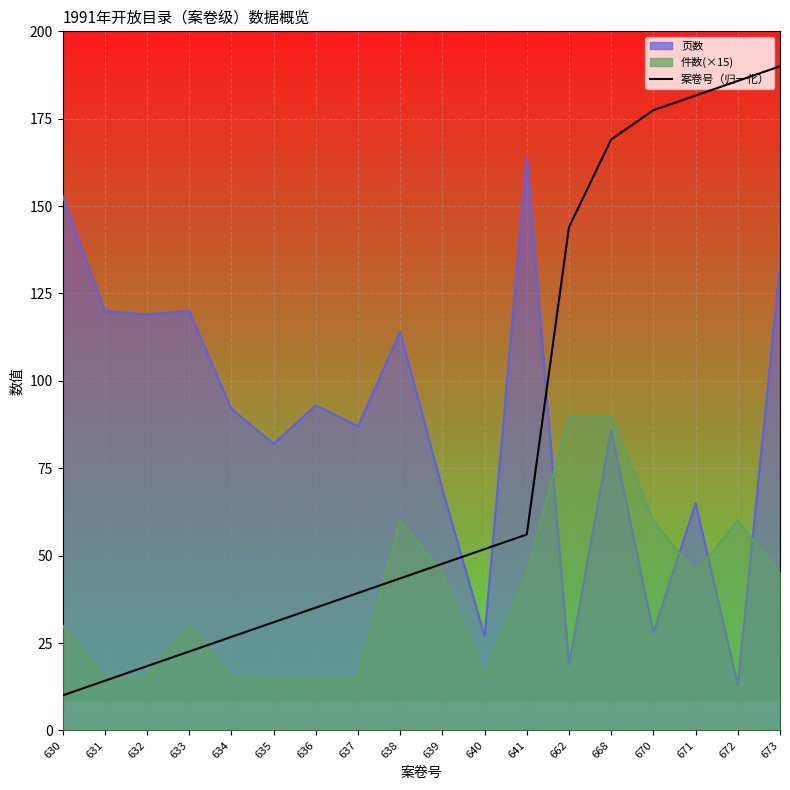

What is the change in value from 630 to 635?

+20.9